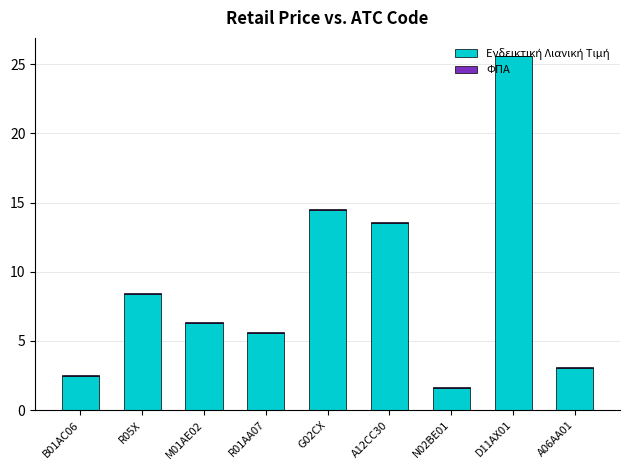

What is the label of the 8th bar from the left?

D11AX01